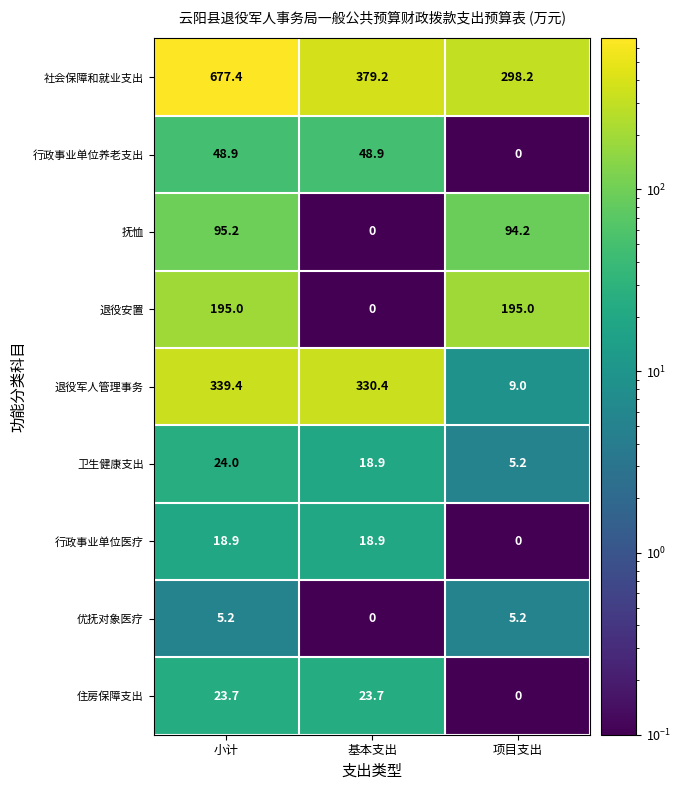

What is the approximate value of 退役安置 at 小计?

195.0